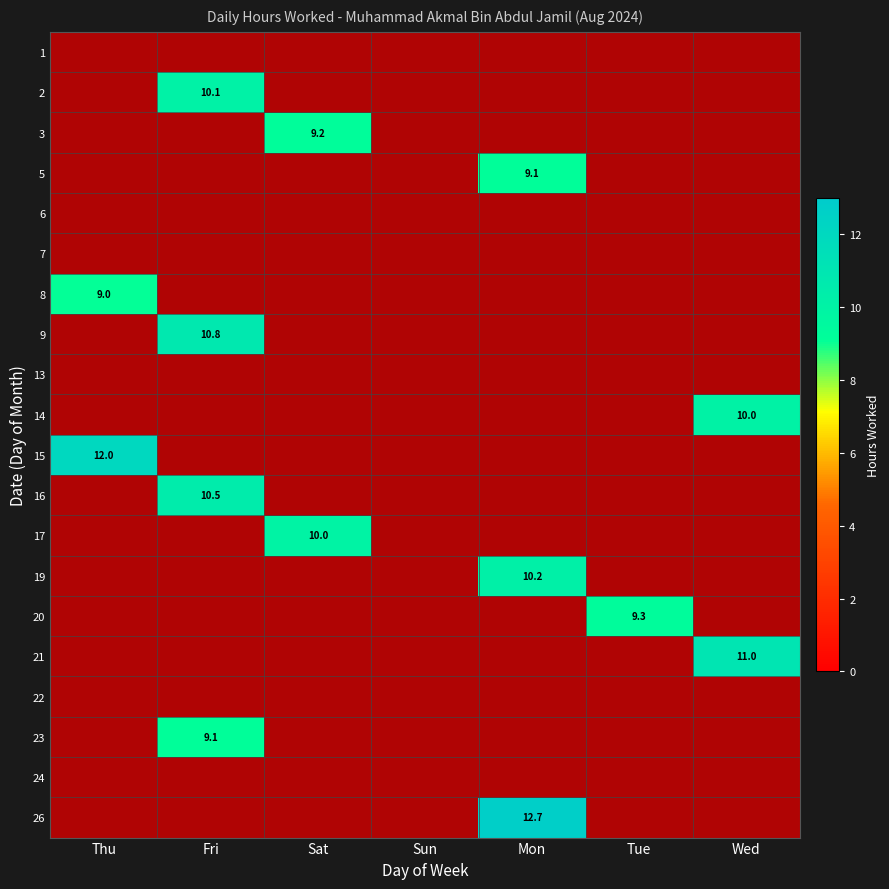

Is it true that 17 equals 0.0 at Fri?

True